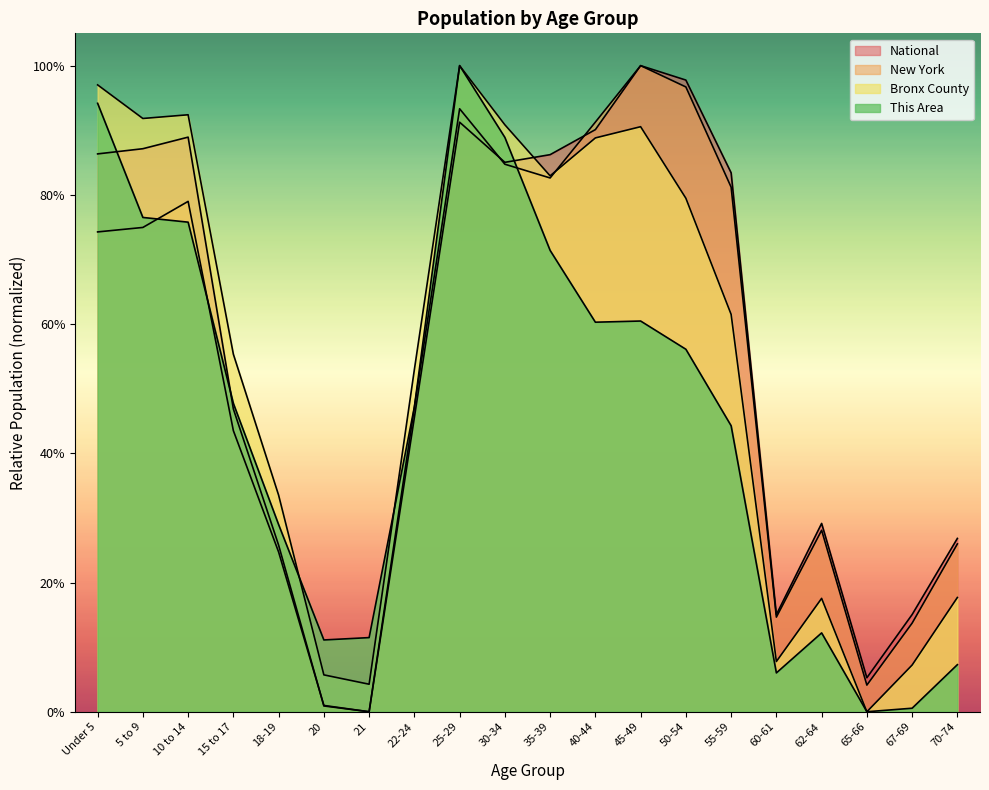

Does the chart display data point markers on the line(s)?

No